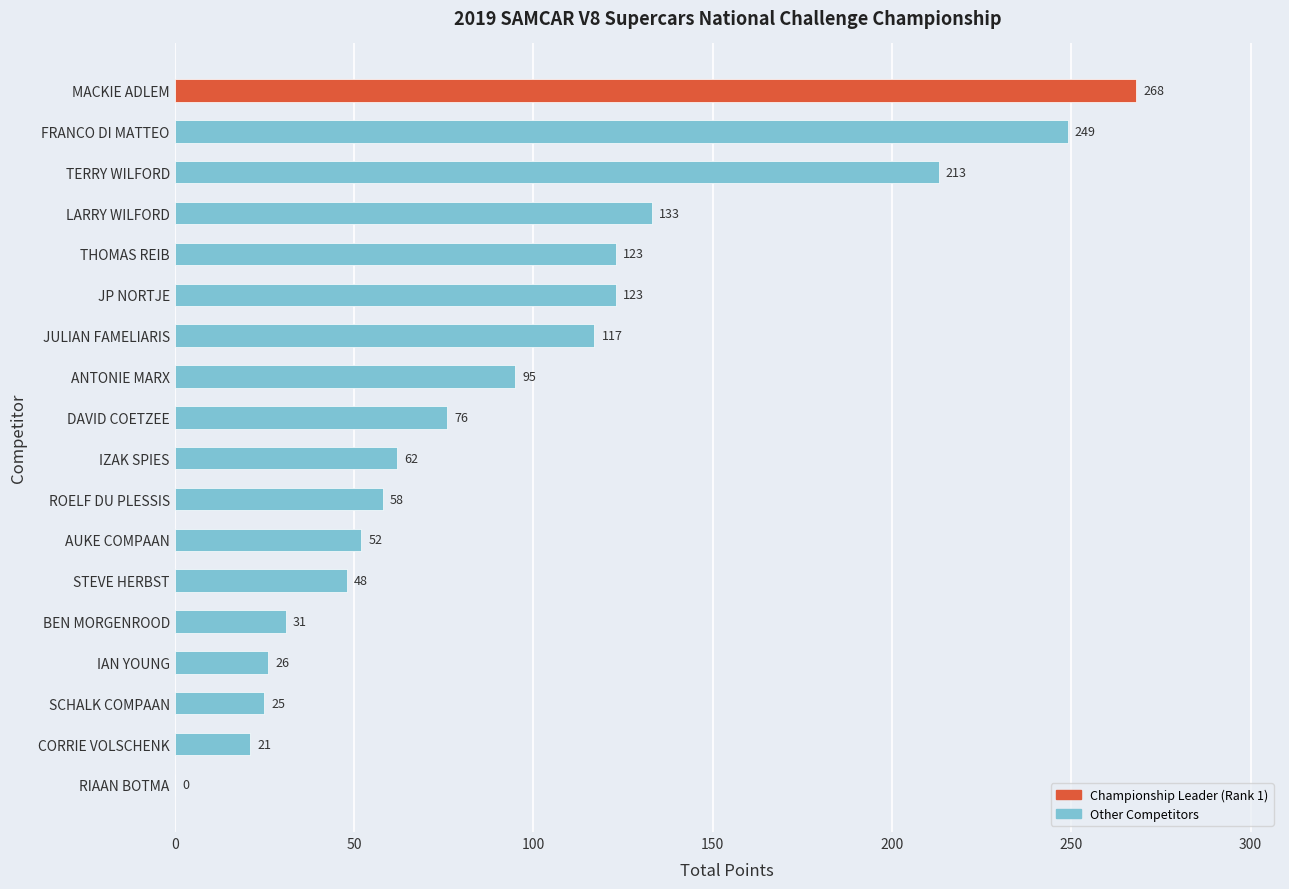

Is it true that the value at IZAK SPIES is 14?

False